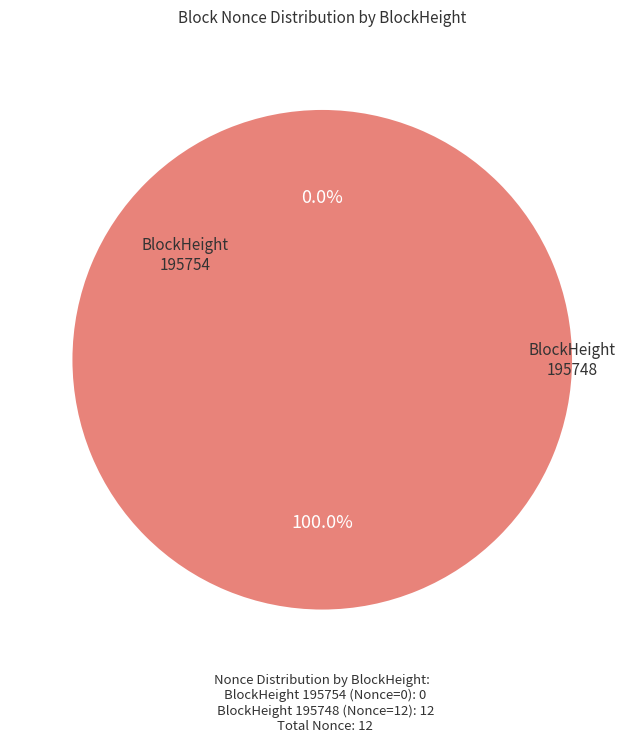

Rank the categories by value from highest to lowest.

195748, 195754